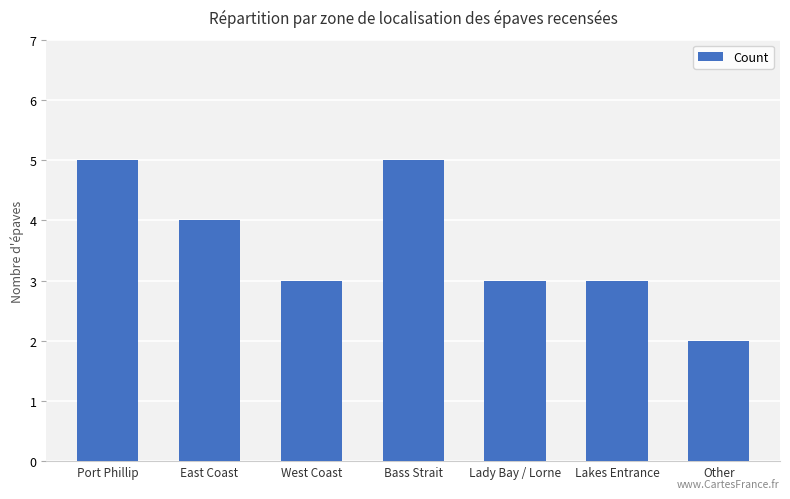

What is the value of the 5th bar from the left?

3